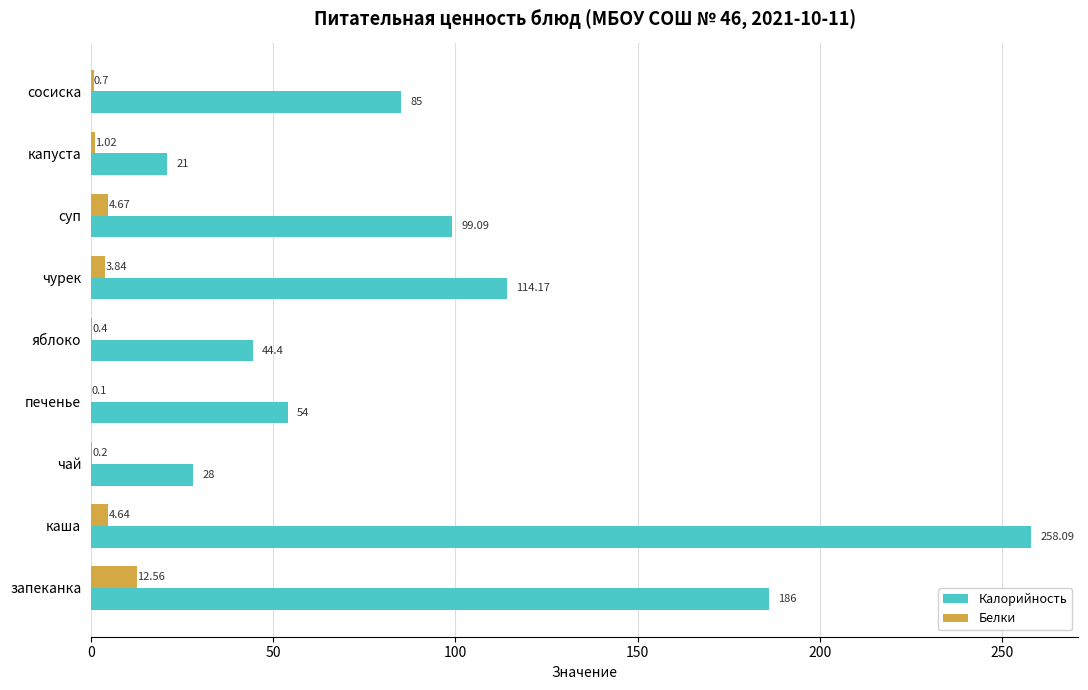

What is the sum of the Калорийность values at суп and капуста?

120.1